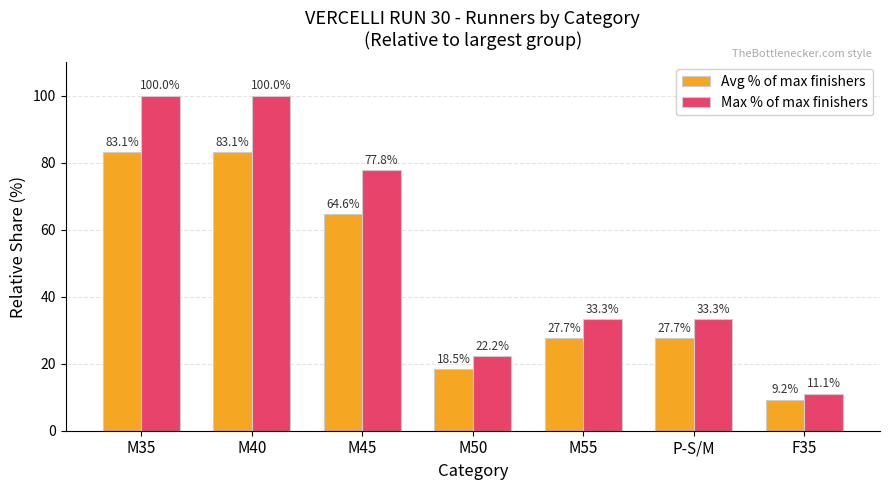

What is the average value of the Avg % of max finishers series?

44.9